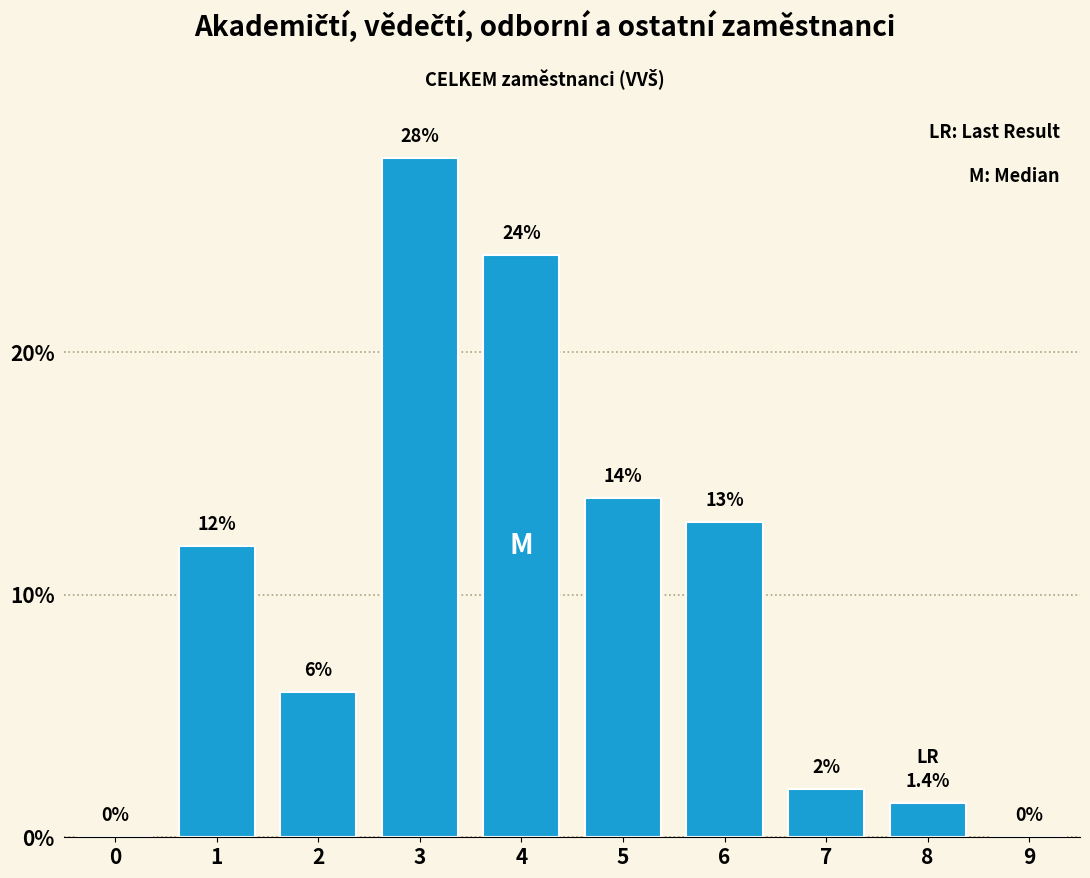

Reading left to right, list all the values displayed in this chart.

0=0.0	1=12.0	2=6.0	3=28.0	4=24.0	5=14.0	6=13.0	7=2.0	8=1.4	9=0.0